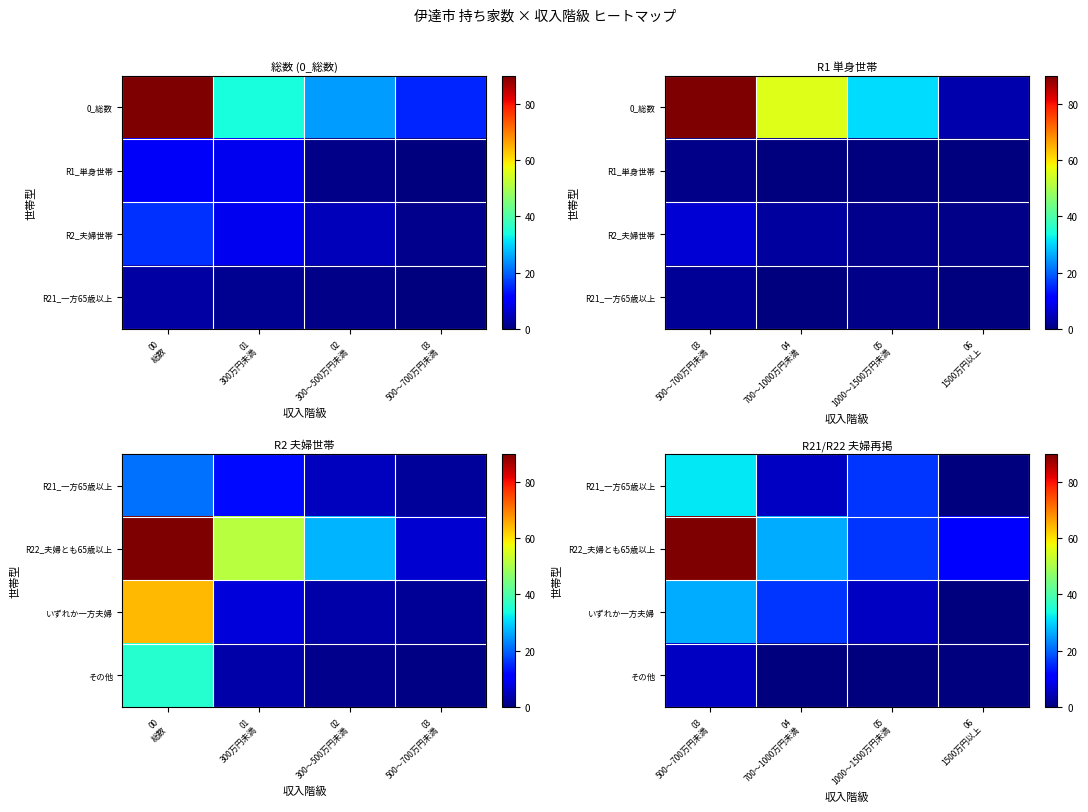

What is the average value of the その他 series?

1.3